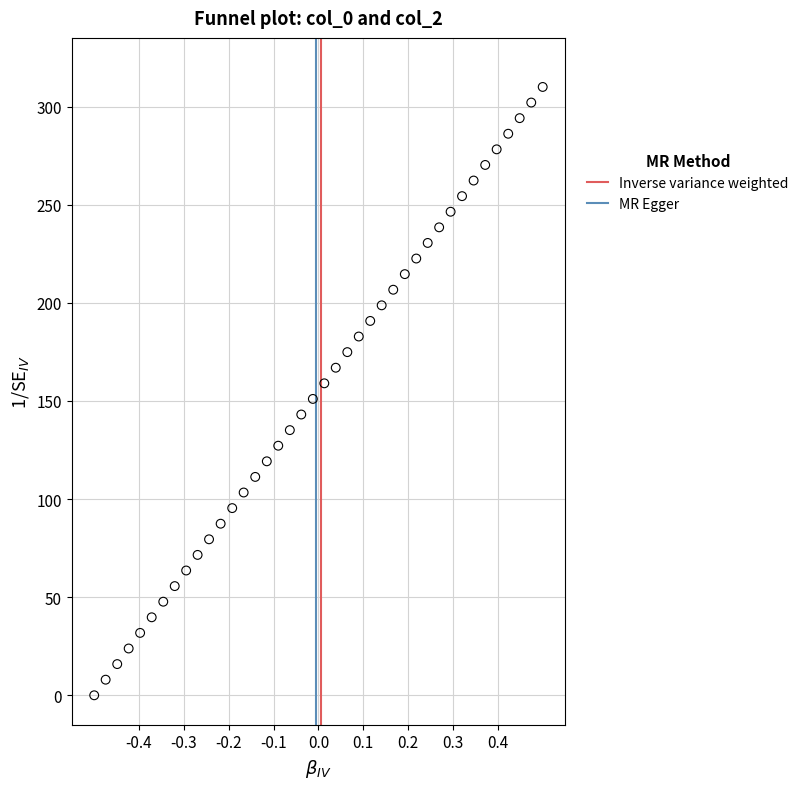

What is the range of Y values (max minus min)?

310.0